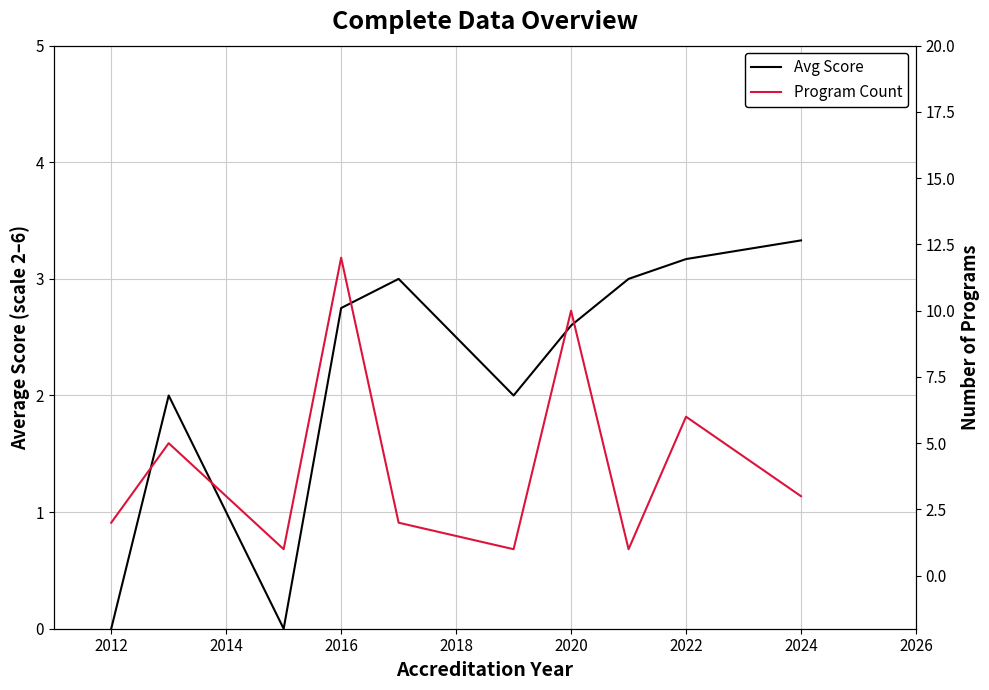

What is the difference between the maximum and minimum values in the Program Count series?

11.0